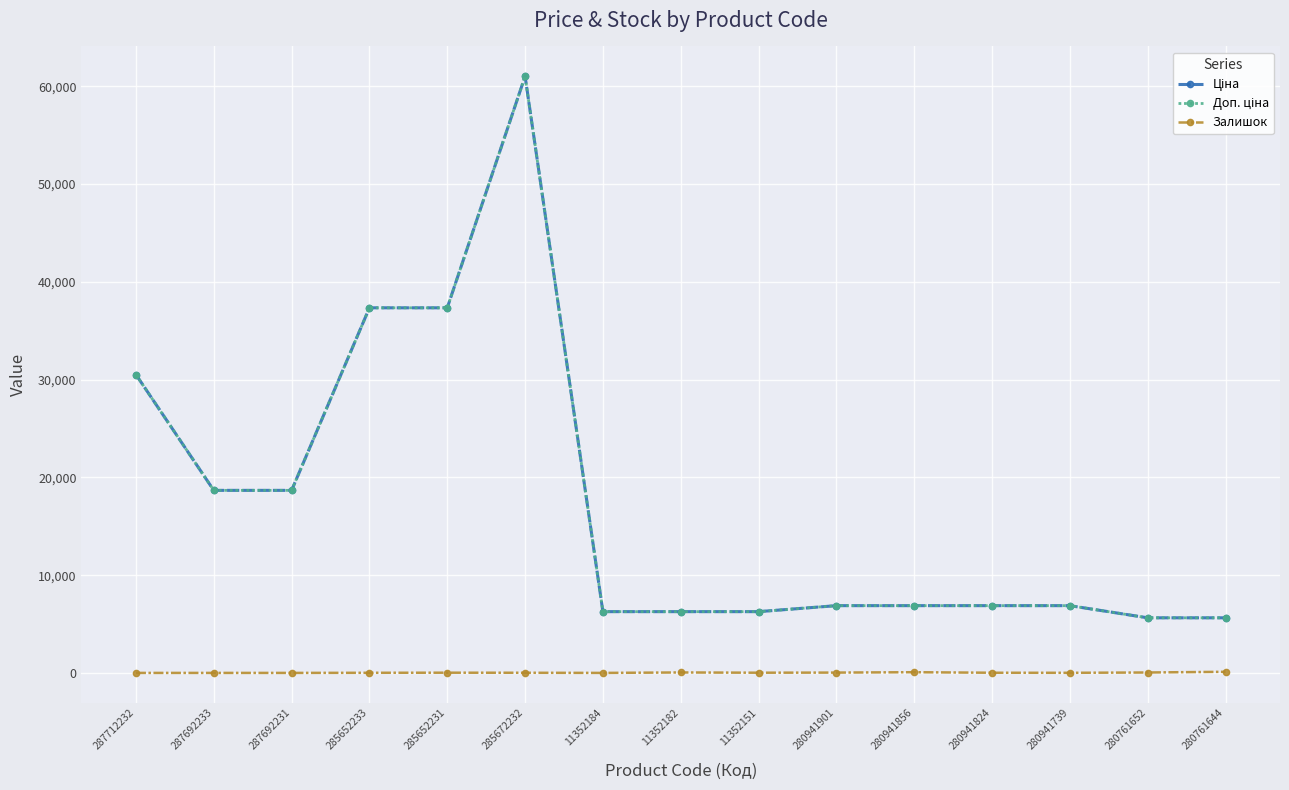

Does the chart display data point markers on the line(s)?

Yes